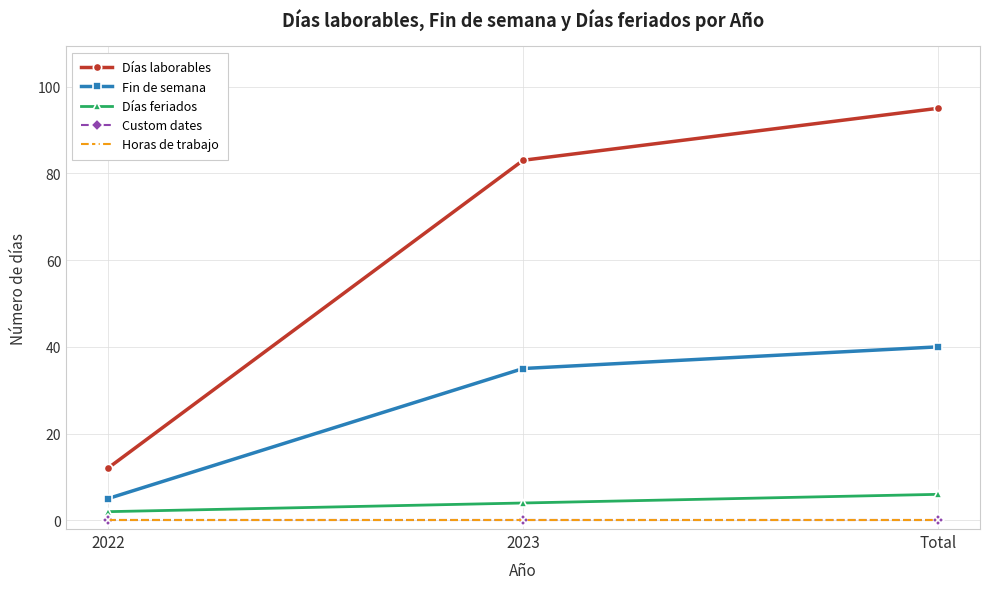

Does the chart have visible grid lines?

Yes